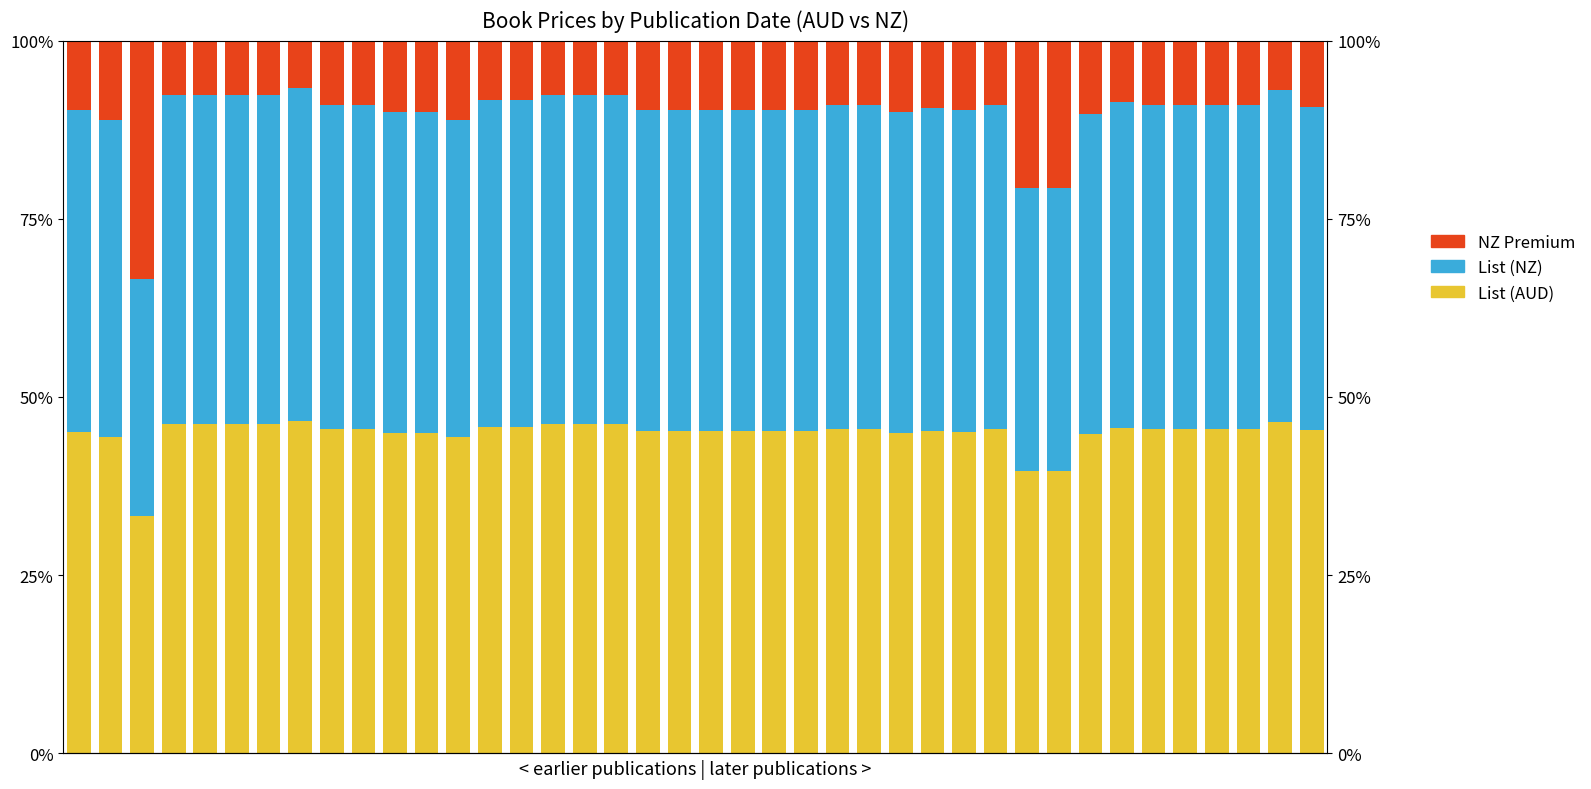

What is the difference between the highest and lowest values at 36?

36.4